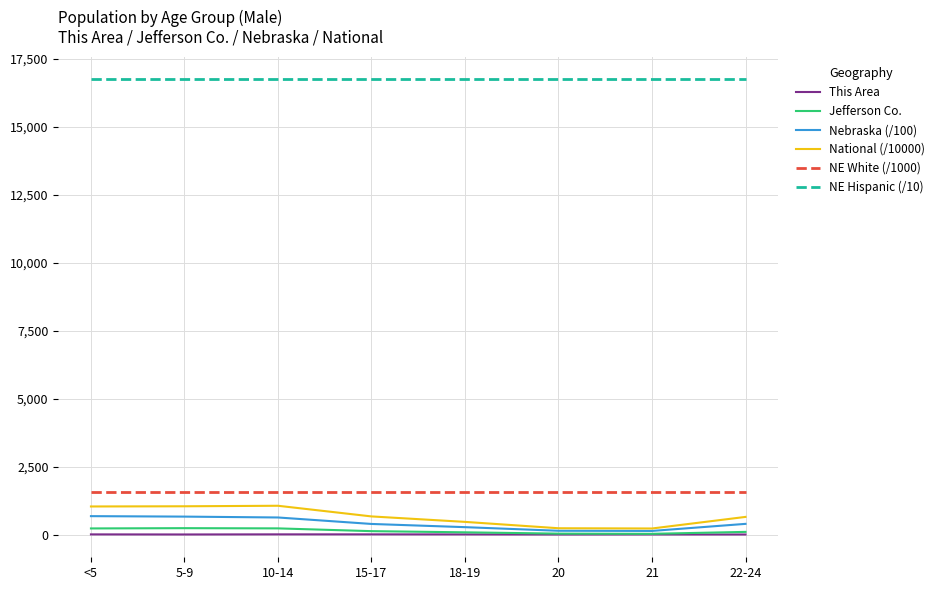

What is the greatest value displayed?

16740